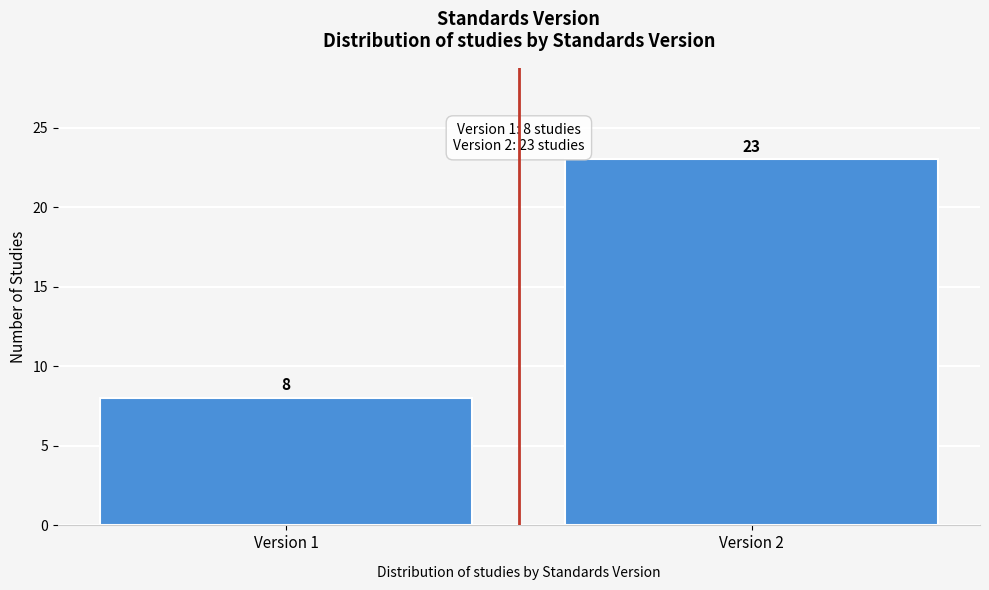

Reading left to right, list all the values displayed in this chart.

Version 1=8	Version 2=23